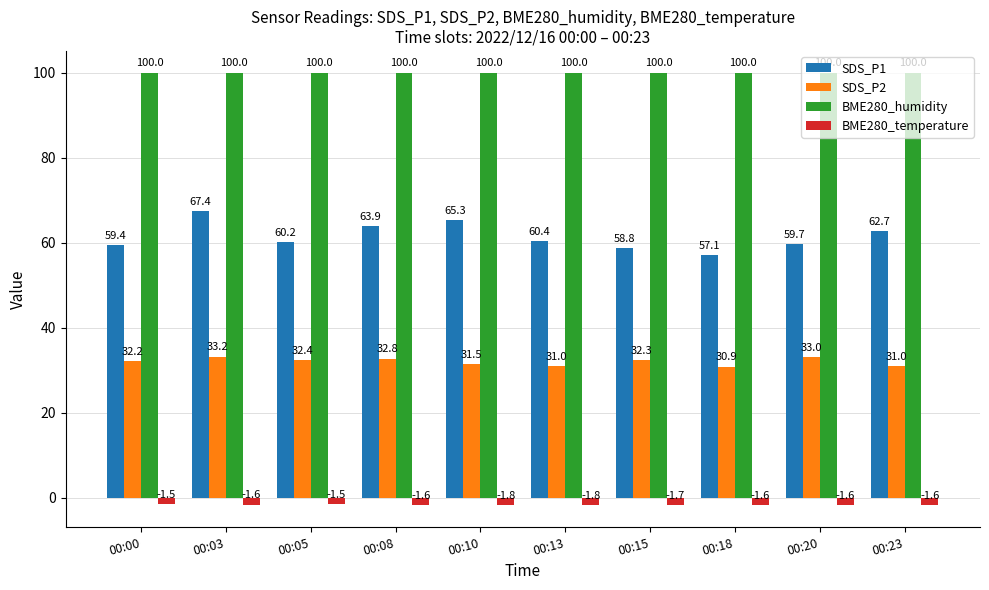

What is the value of the BME280_temperature bar at the 8th from the left?

-1.6